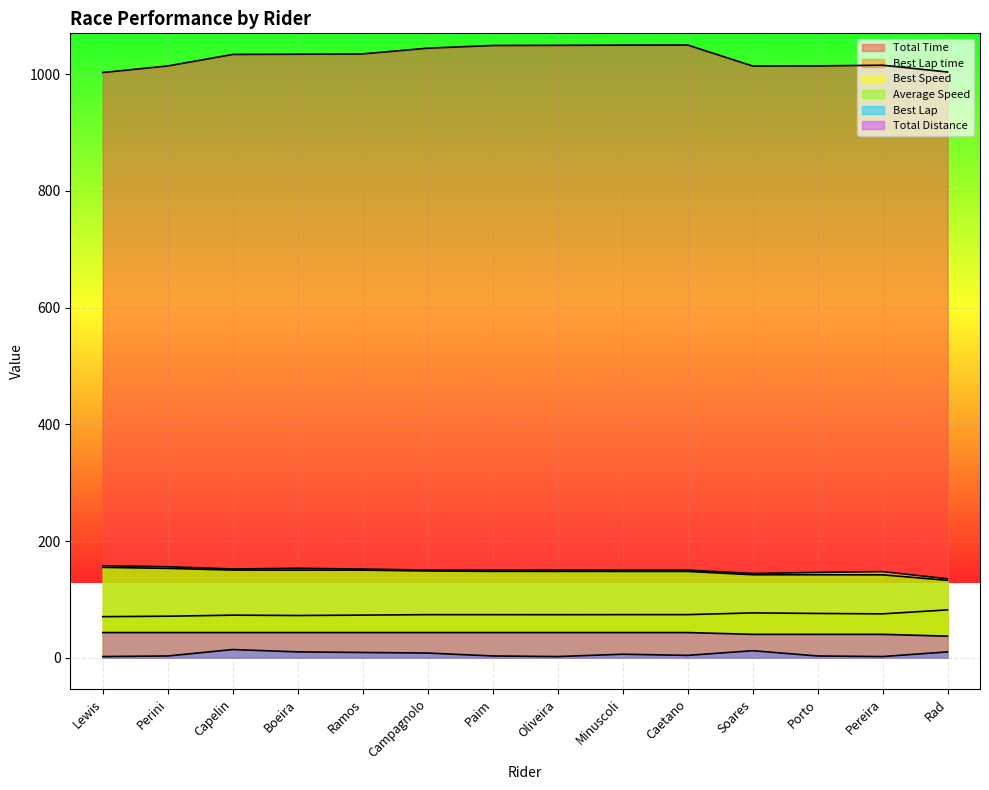

What are all the series names shown in the legend?

Total Time, Best Lap time, Best Speed, Average Speed, Best Lap, Total Distance